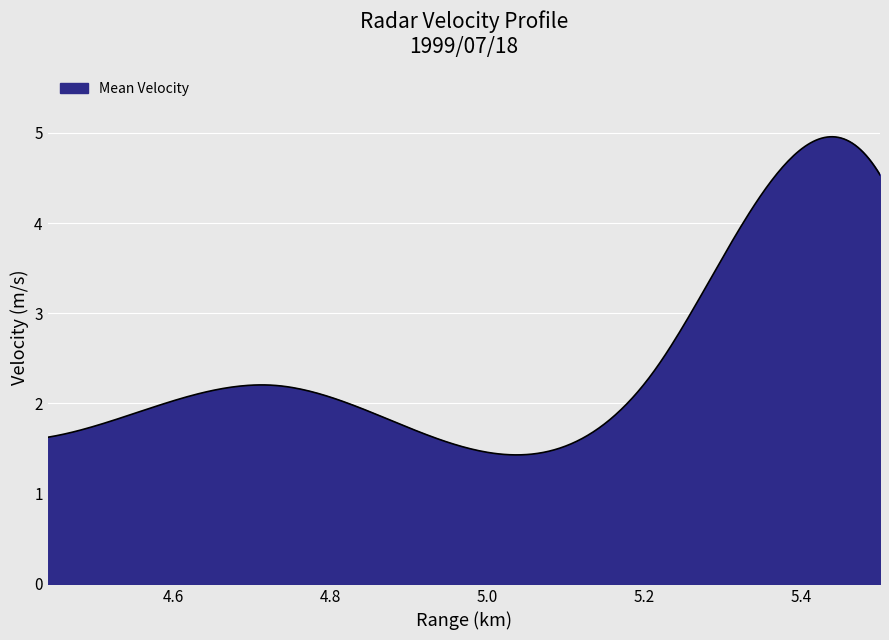

What is the difference between the maximum and minimum values?

3.5